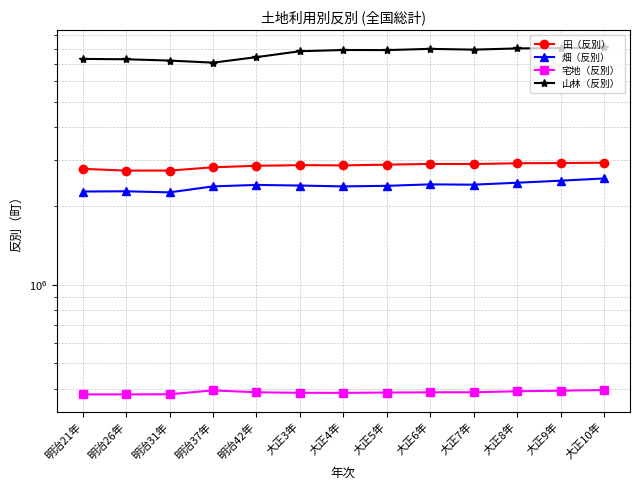

Reading left to right, extract all data points from this chart.

田（反別）: 明治21年=2776569	明治26年=2734032	明治31年=2734786	明治37年=2814677	明治42年=2852739	大正3年=2869192	大正4年=2862964	大正5年=2880758	大正6年=2900000	大正7年=2897036	大正8年=2916800	大正9年=2922576	大正10年=2929889
畑（反別）: 明治21年=2273901	明治26年=2278543	明治31年=2257126	明治37年=2379086	明治42年=2410129	大正3年=2396903	大正4年=2378638	大正5年=2390978	大正6年=2421724	大正7年=2415562	大正8年=2456899	大正9年=2501785	大正10年=2551068
宅地（反別）: 明治21年=380509	明治26年=380549	明治31年=380986	明治37年=394252	明治42年=387648	大正3年=385884	大正4年=385674	大正5年=386762	大正6年=387523	大正7年=387689	大正8年=391078	大正9年=393136	大正10年=395393
山林（反別）: 明治21年=7314002	明治26年=7293641	明治31年=7209721	明治37年=7078233	明治42年=7431619	大正3年=7827987	大正4年=7914572	大正5年=7906721	大正6年=7993179	大正7年=7938678	大正8年=8024514	大正9年=8048889	大正10年=8090433